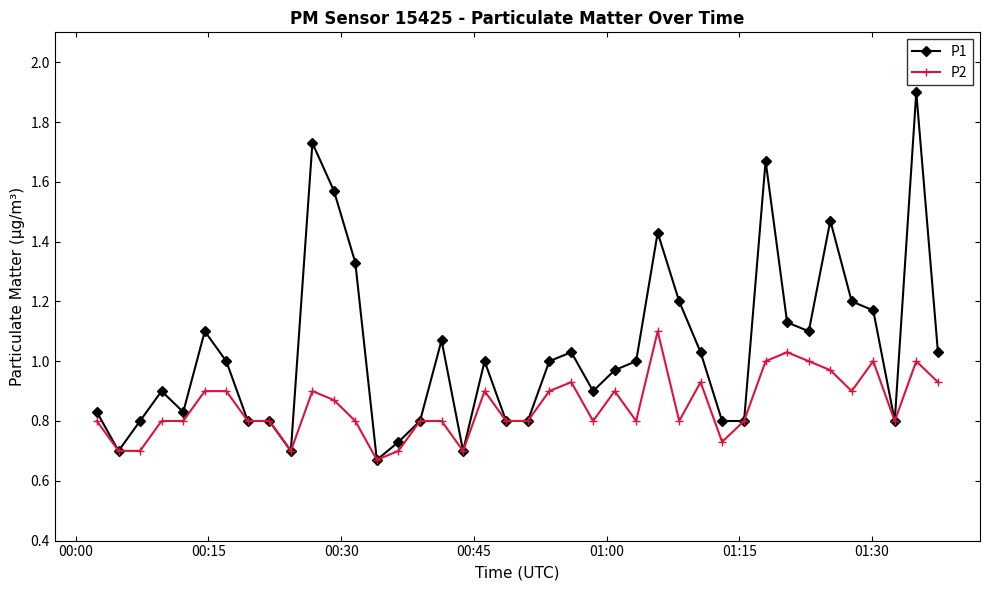

Which series has the largest range (max minus min)?

P1